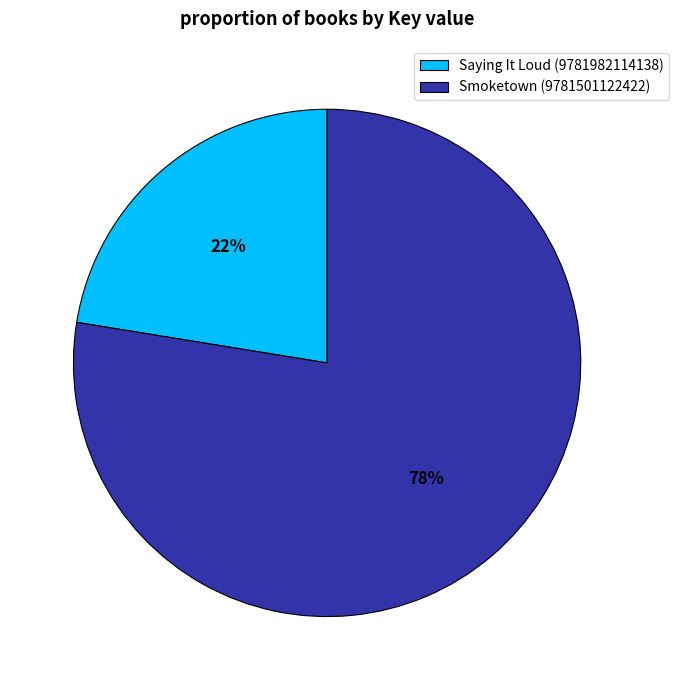

Is it true that Saying It Loud (9781982114138) is 22% of the pie?

True